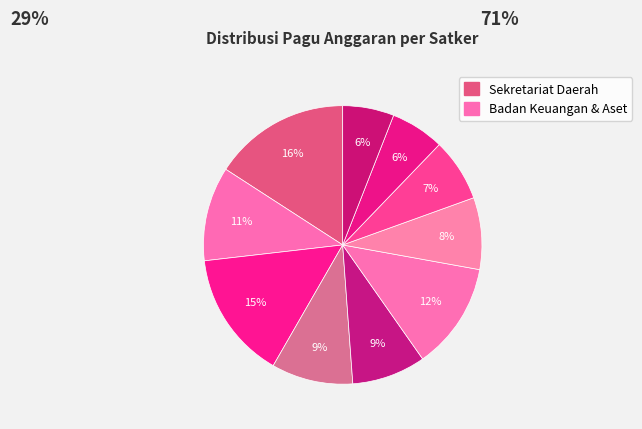

To the nearest percent, what is the average slice percentage?

10%